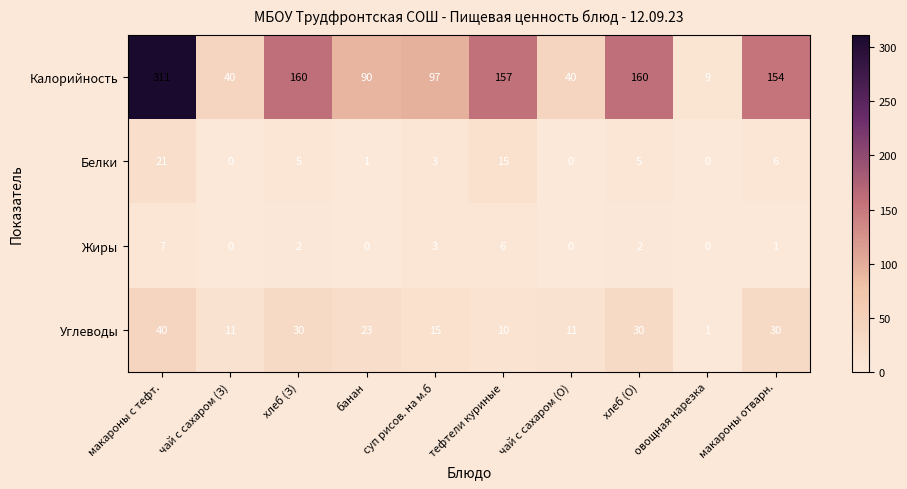

What is the difference between the maximum and minimum values in the Жиры series?

7